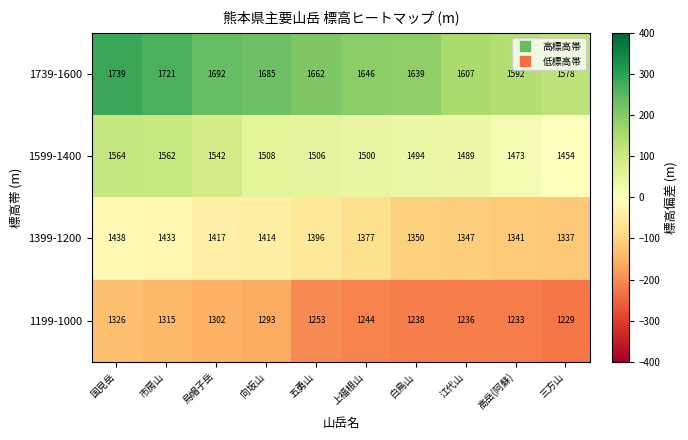

At which category is the sum across all series the highest?

国見岳